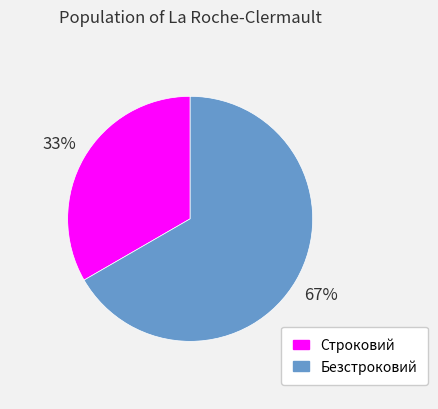

To the nearest percent, what is the combined percentage of Строковий and Безстроковий?

100%